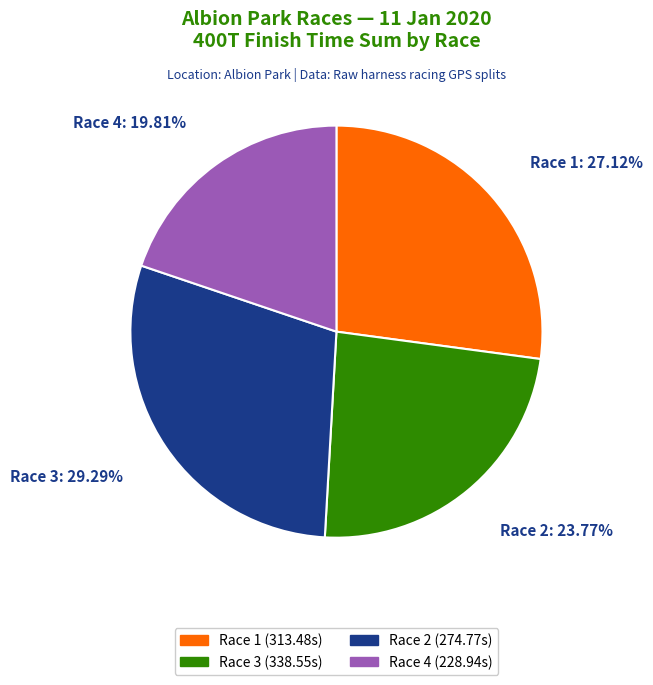

Count the number of slices in the pie.

4